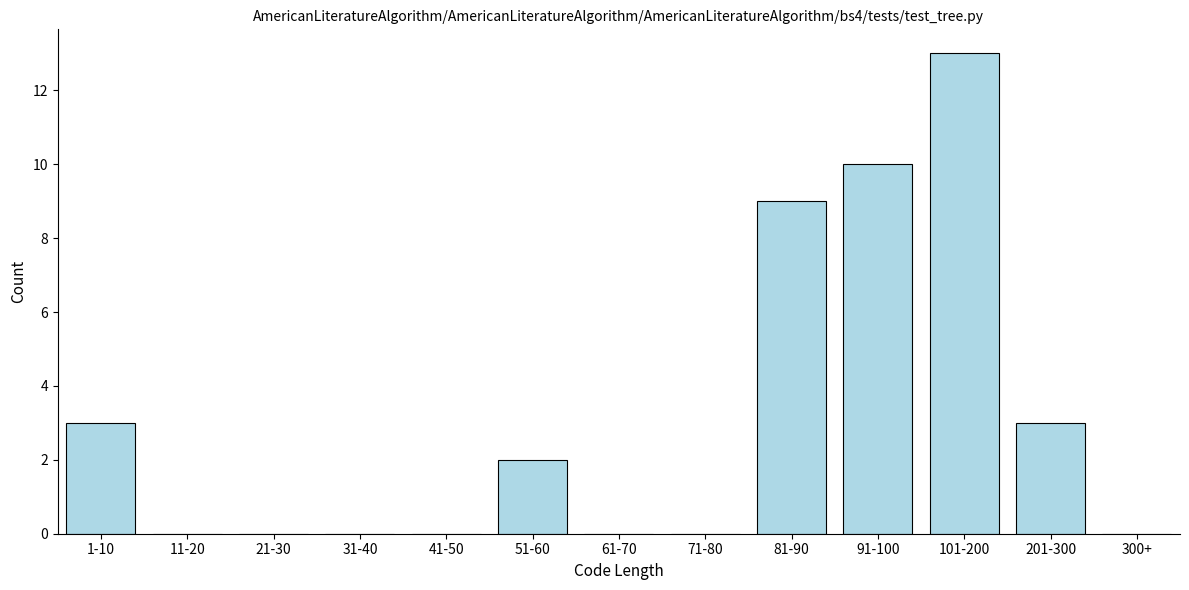

Reading right to left, transcribe all the data shown in this chart.

300+=0	201-300=3	101-200=13	91-100=10	81-90=9	71-80=0	61-70=0	51-60=2	41-50=0	31-40=0	21-30=0	11-20=0	1-10=3